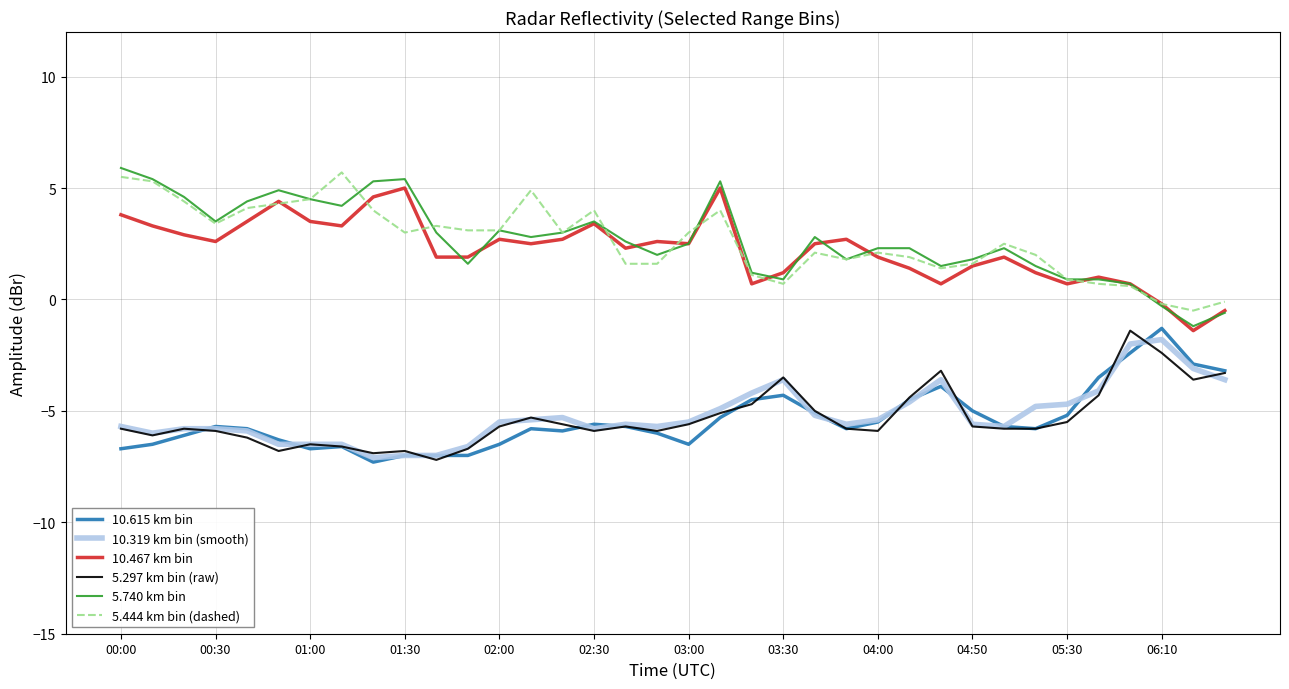

What is the maximum value for 10.467 km bin?

5.0